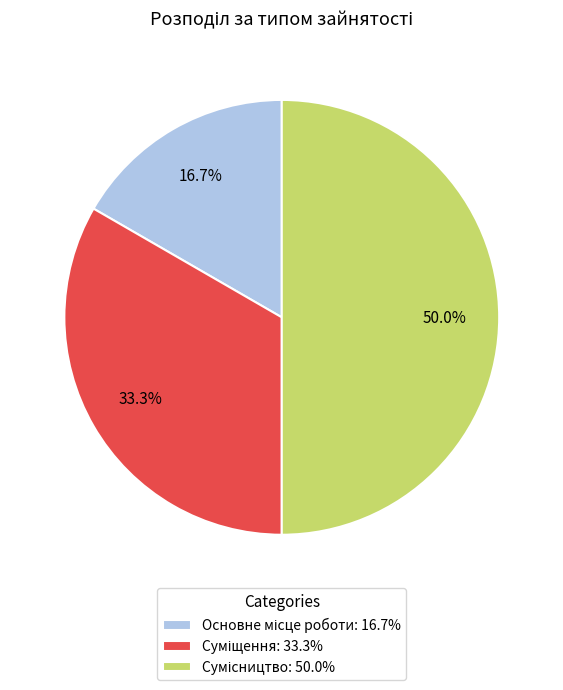

Which category has the smallest portion of the pie?

Основне місце роботи